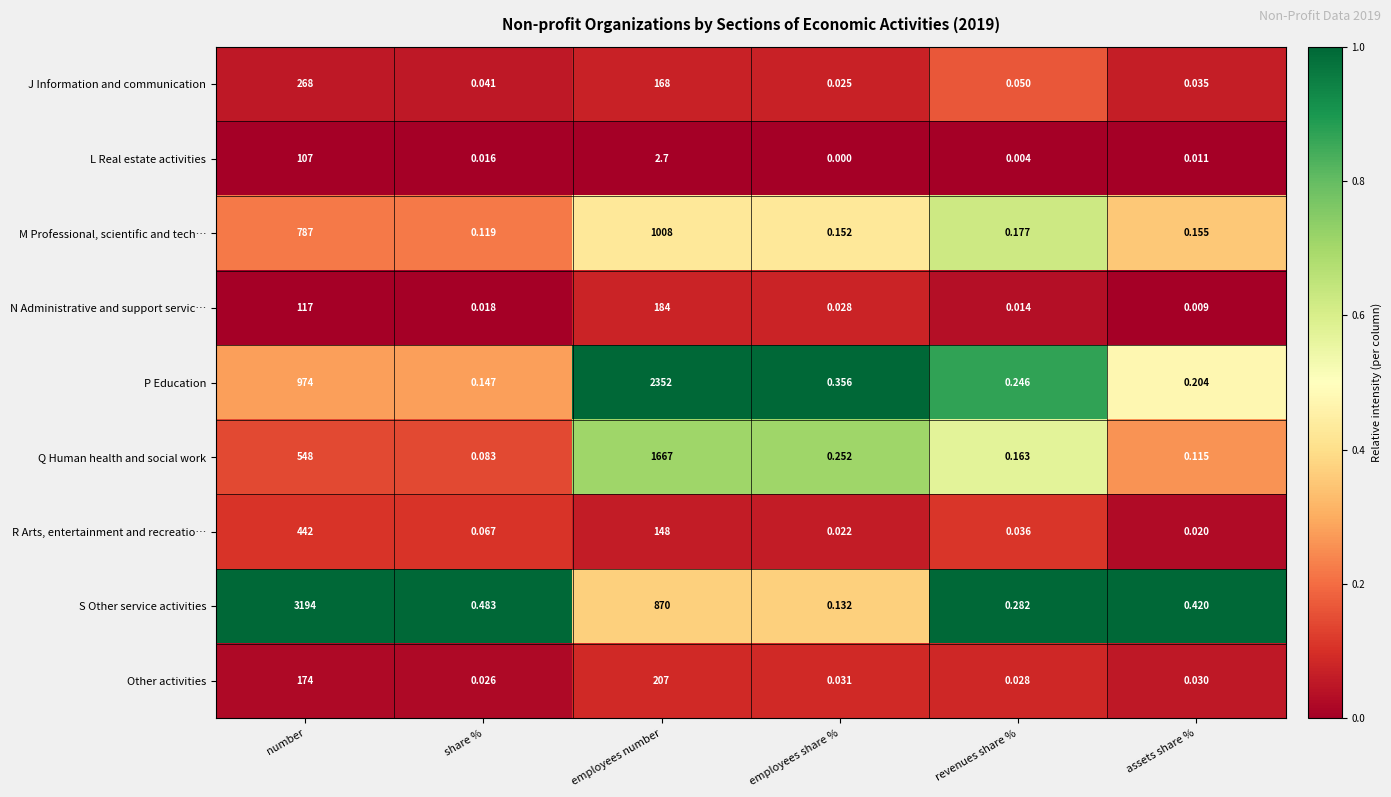

Which series changed the most between employees share % and assets share %?

S Other service activities